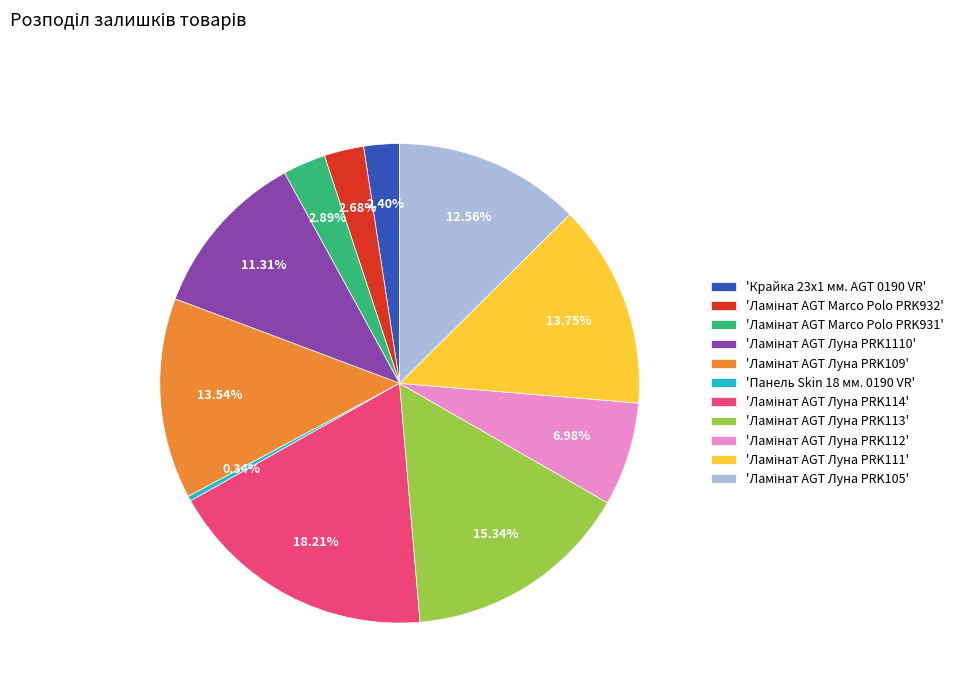

Which category has the smallest portion of the pie?

'Панель Skin 18 мм. 0190 VR'